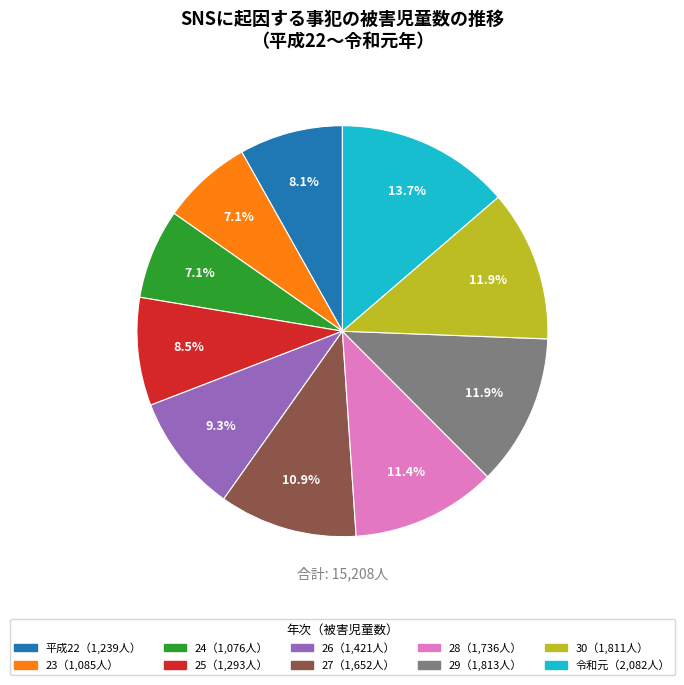

Does any single category account for the majority?

No